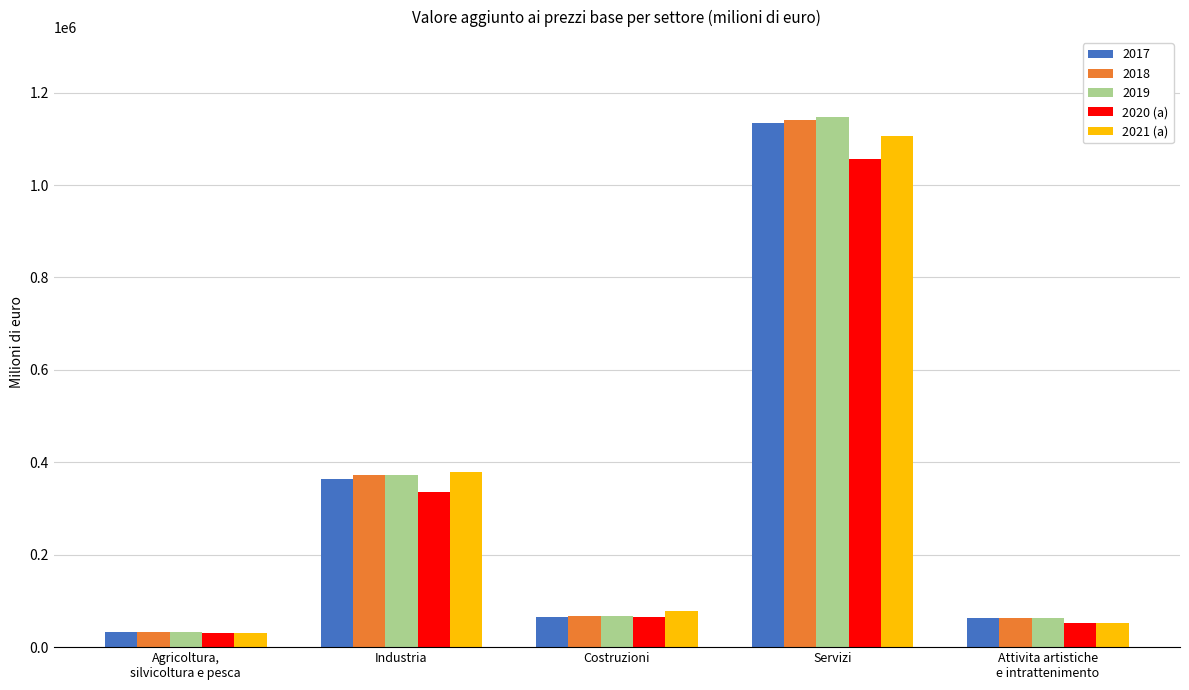

What is the sum of the 2020 (a) values at Costruzioni and Attivita artistiche
e intrattenimento?

116870.6